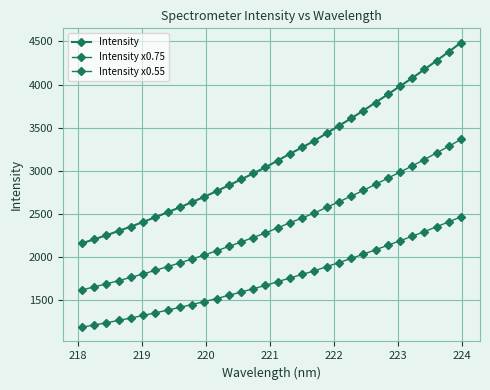

How many distinct data groups are displayed?

3